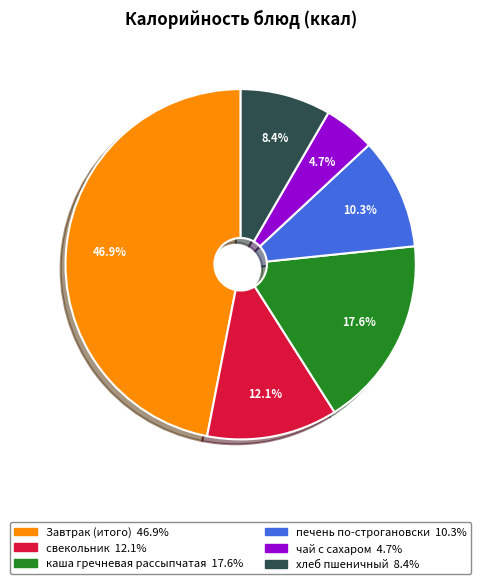

To the nearest percent, what portion does каша гречневая рассыпчатая represent?

18%